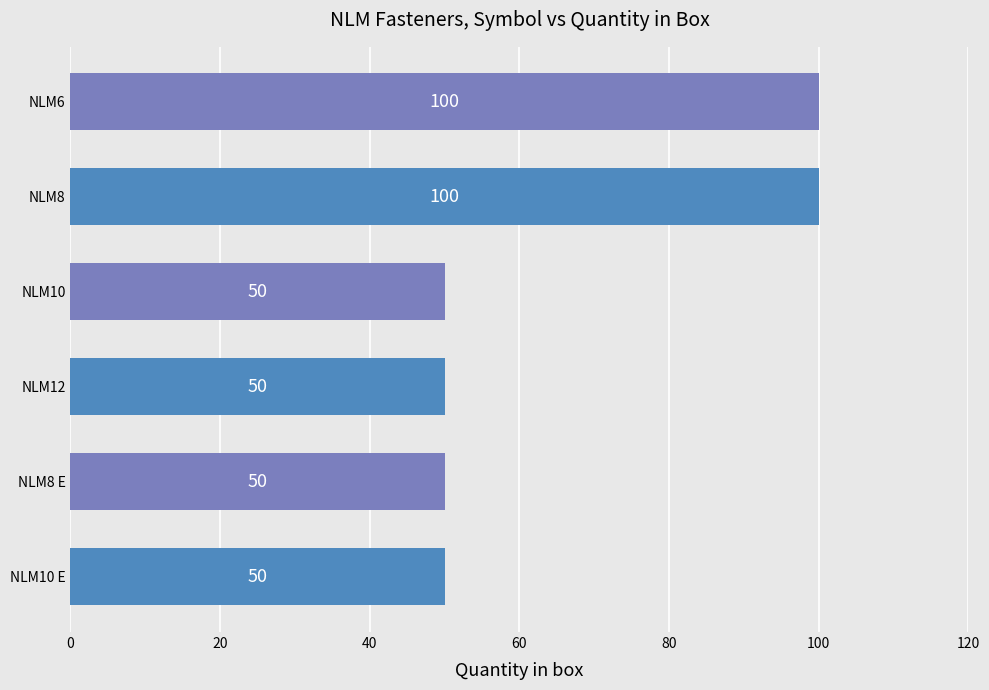

What is the sum of the values at NLM6 and NLM12?

150